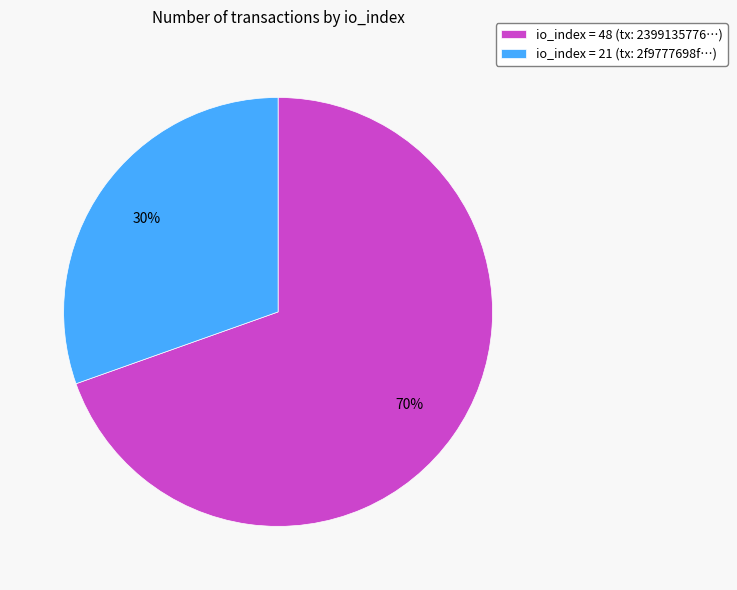

Approximately how many times larger is the value at io_index = 21 (tx: 2f9777698f…) compared to io_index = 48 (tx: 2399135776…)?

0.4